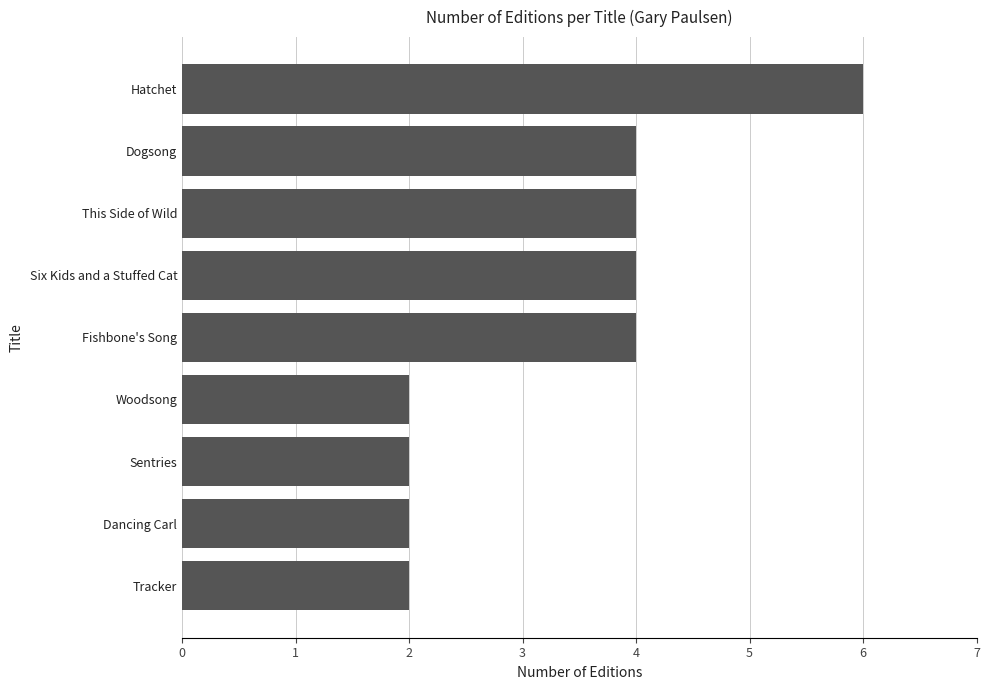

Which label corresponds to the largest value in the chart?

Hatchet